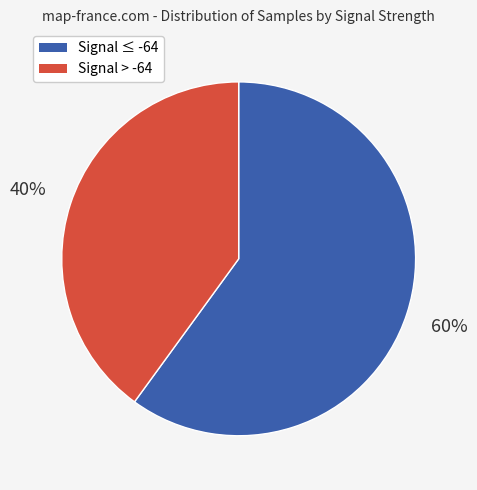

To the nearest percent, what percentage of the pie is Signal ≤ -64?

60%